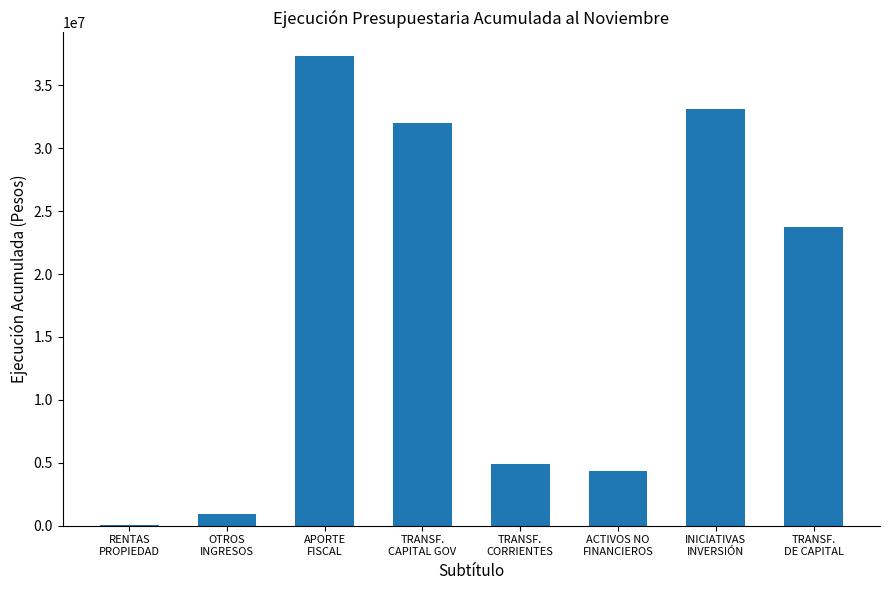

Where is the data nearest to the value 18694597?

TRANSF.
DE CAPITAL